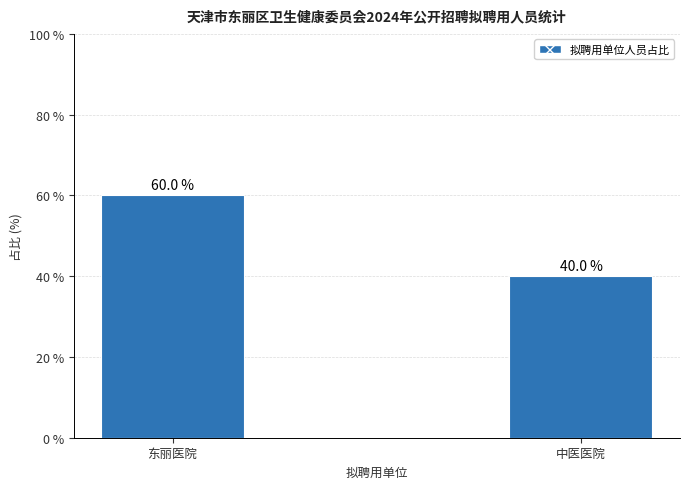

Rank the categories by value from highest to lowest.

东丽医院, 中医医院